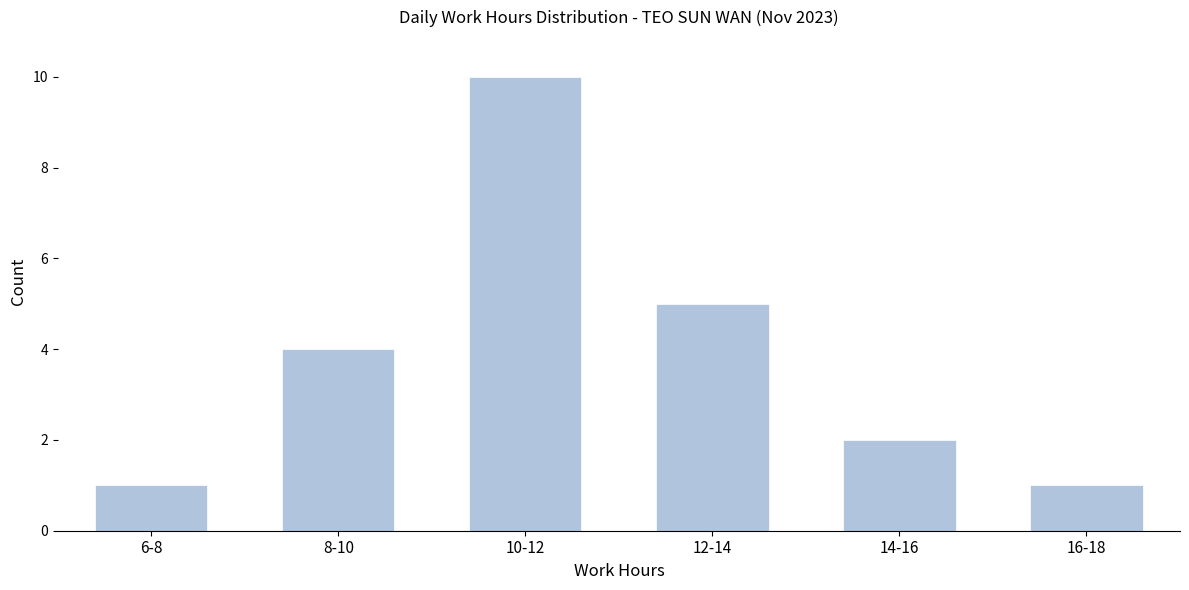

Reading right to left, what are all the values shown in this chart?

16-18=1	14-16=2	12-14=5	10-12=10	8-10=4	6-8=1